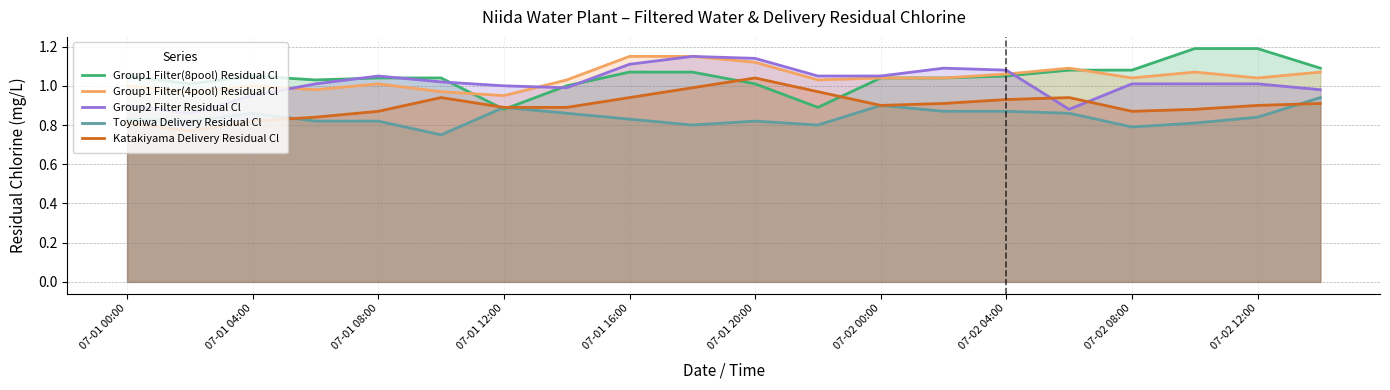

List the series in order of their peak value, highest first.

Group1 Filter(8pool) Residual Cl, Group1 Filter(4pool) Residual Cl, Group2 Filter Residual Cl, Katakiyama Delivery Residual Cl, Toyoiwa Delivery Residual Cl